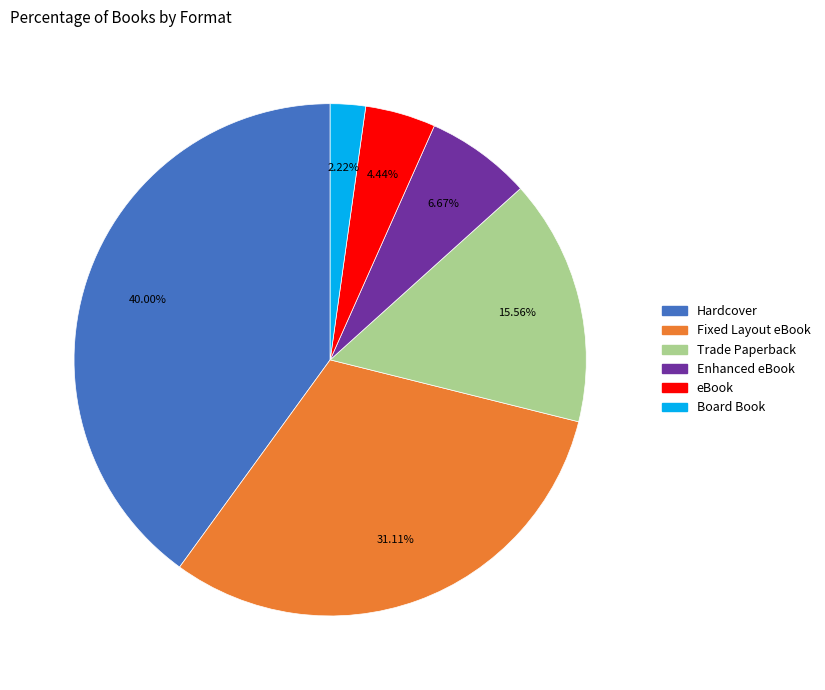

To the nearest percent, what percentage of the pie is Board Book?

2%